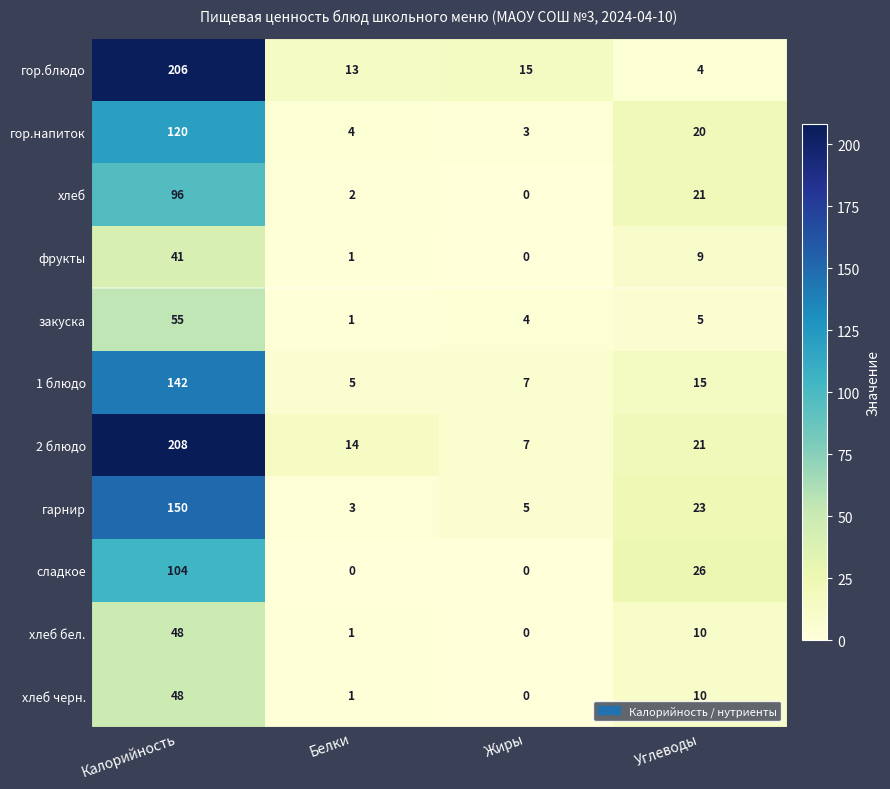

What is the difference between the highest and lowest values at Жиры?

15